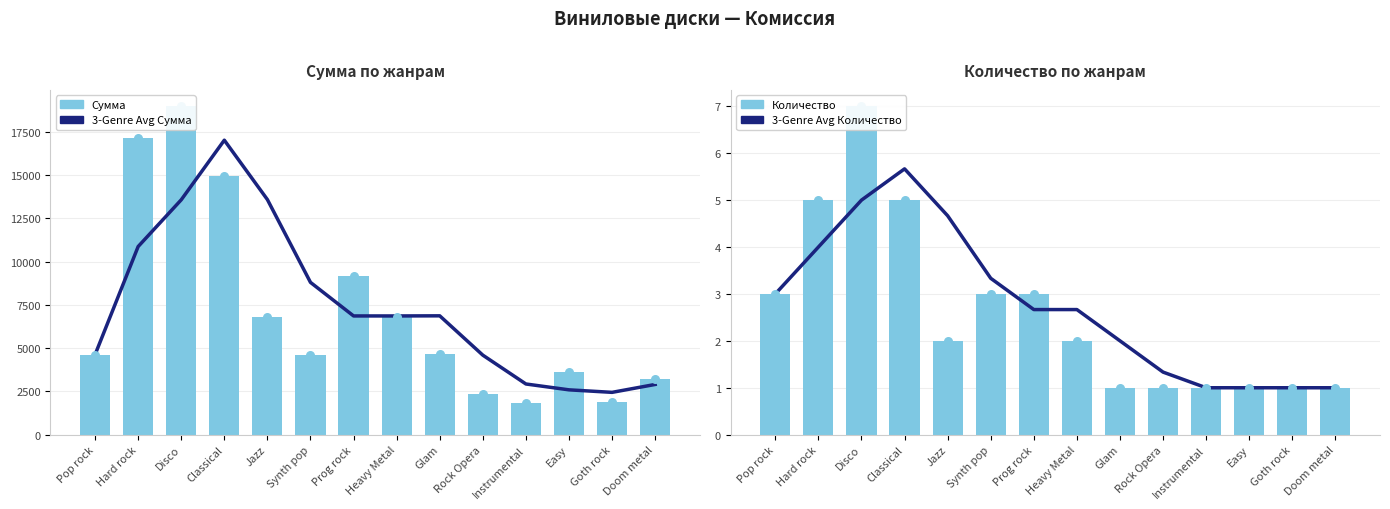

What are all the series names shown in the legend?

3-Genre Avg Сумма, Сумма, 3-Genre Avg Количество, Количество